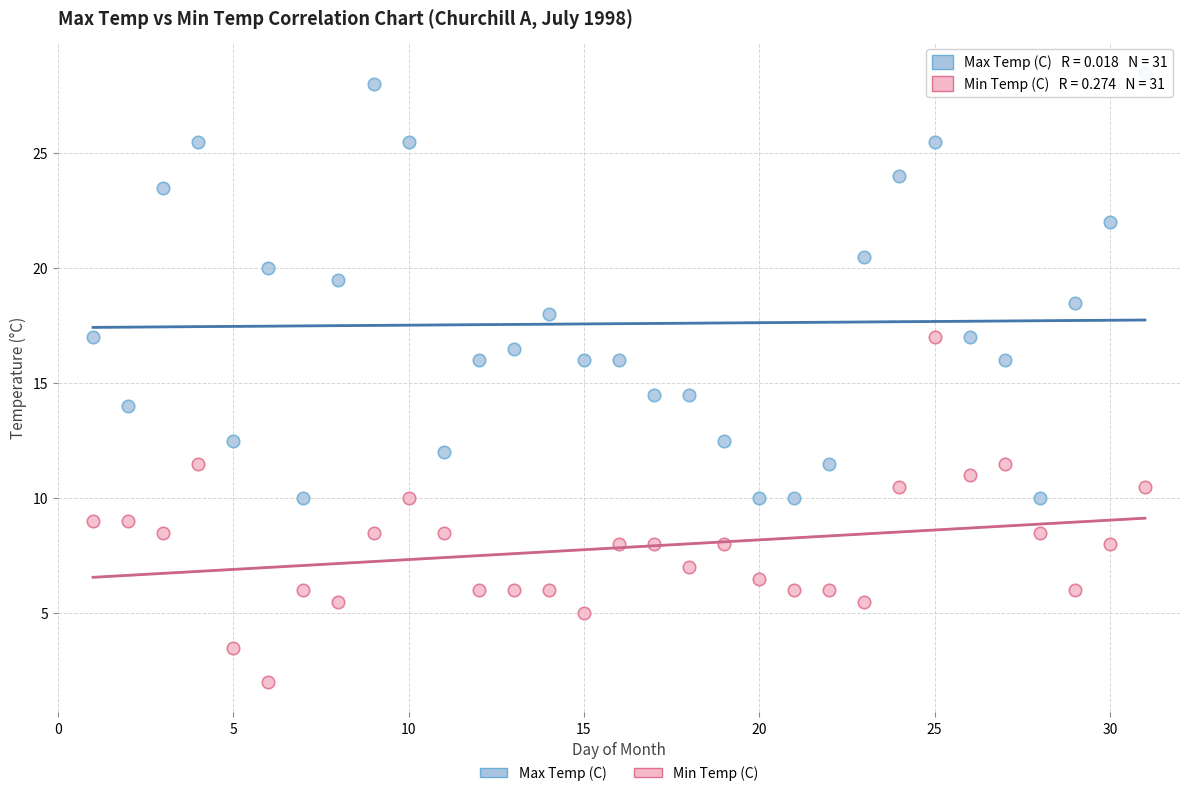

What are all the series names shown in the legend?

Max Temp (C), Min Temp (C)